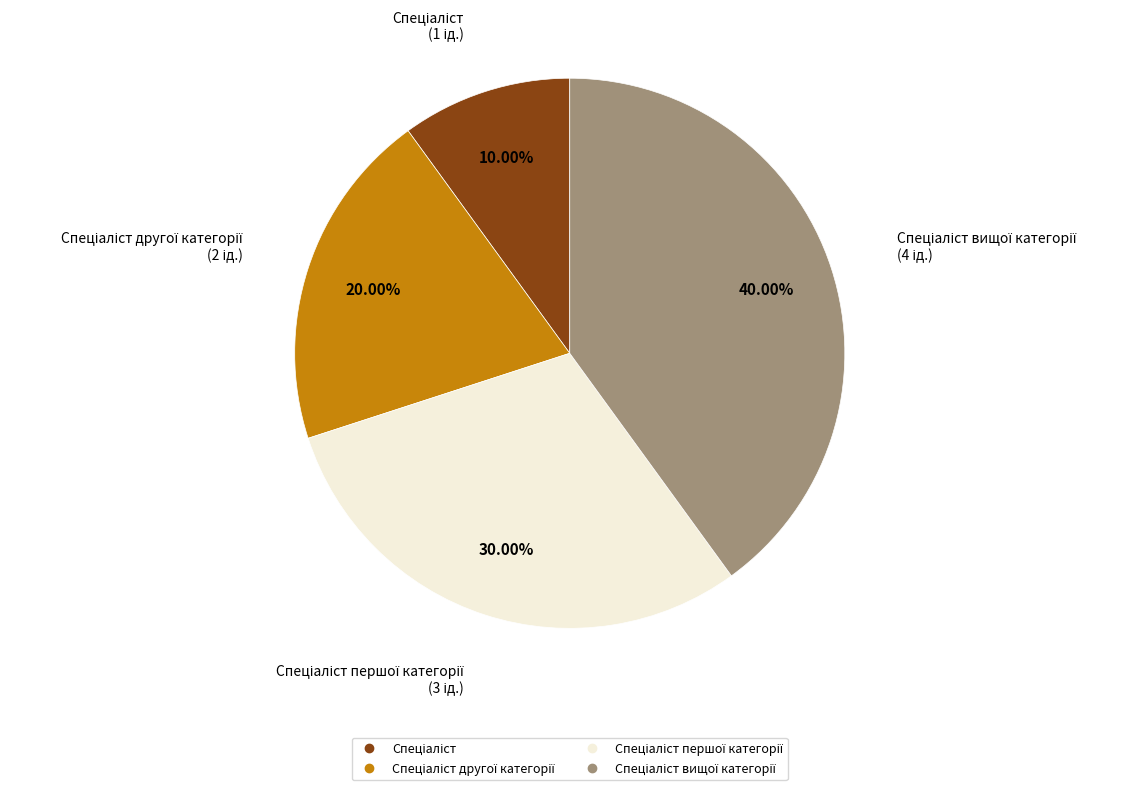

Is there any slice that represents more than half of the pie?

No